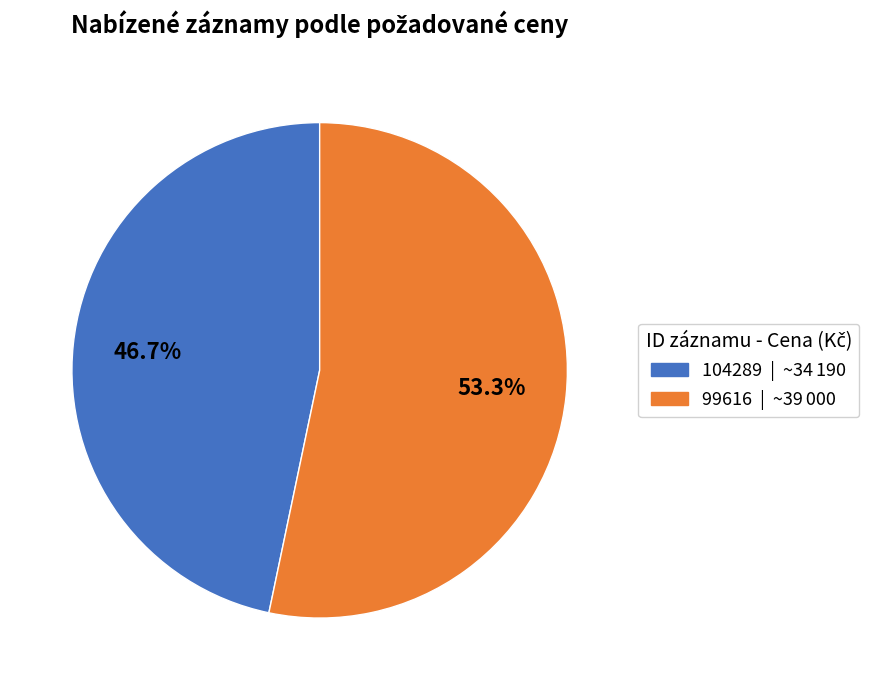

To the nearest percent, what is the difference between the largest and smallest slice percentages?

7%